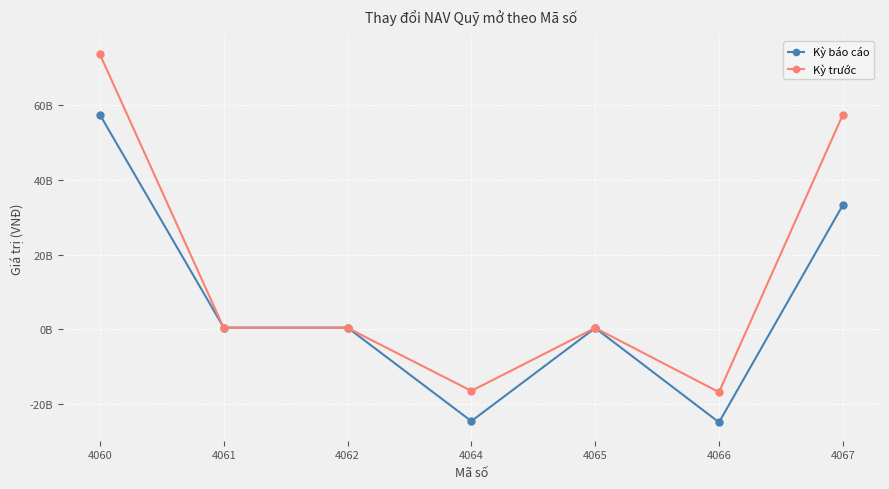

Reading left to right, extract all data points from this chart.

Kỳ báo cáo: 4060=57488812310	4061=428331414	4062=428331414	4064=-24647594081	4065=310671898	4066=-24958265979	4067=33269549643
Kỳ trước: 4060=73670631129	4061=351959932	4062=351959932	4064=-16533778751	4065=341037878	4066=-16874816629	4067=57488812310